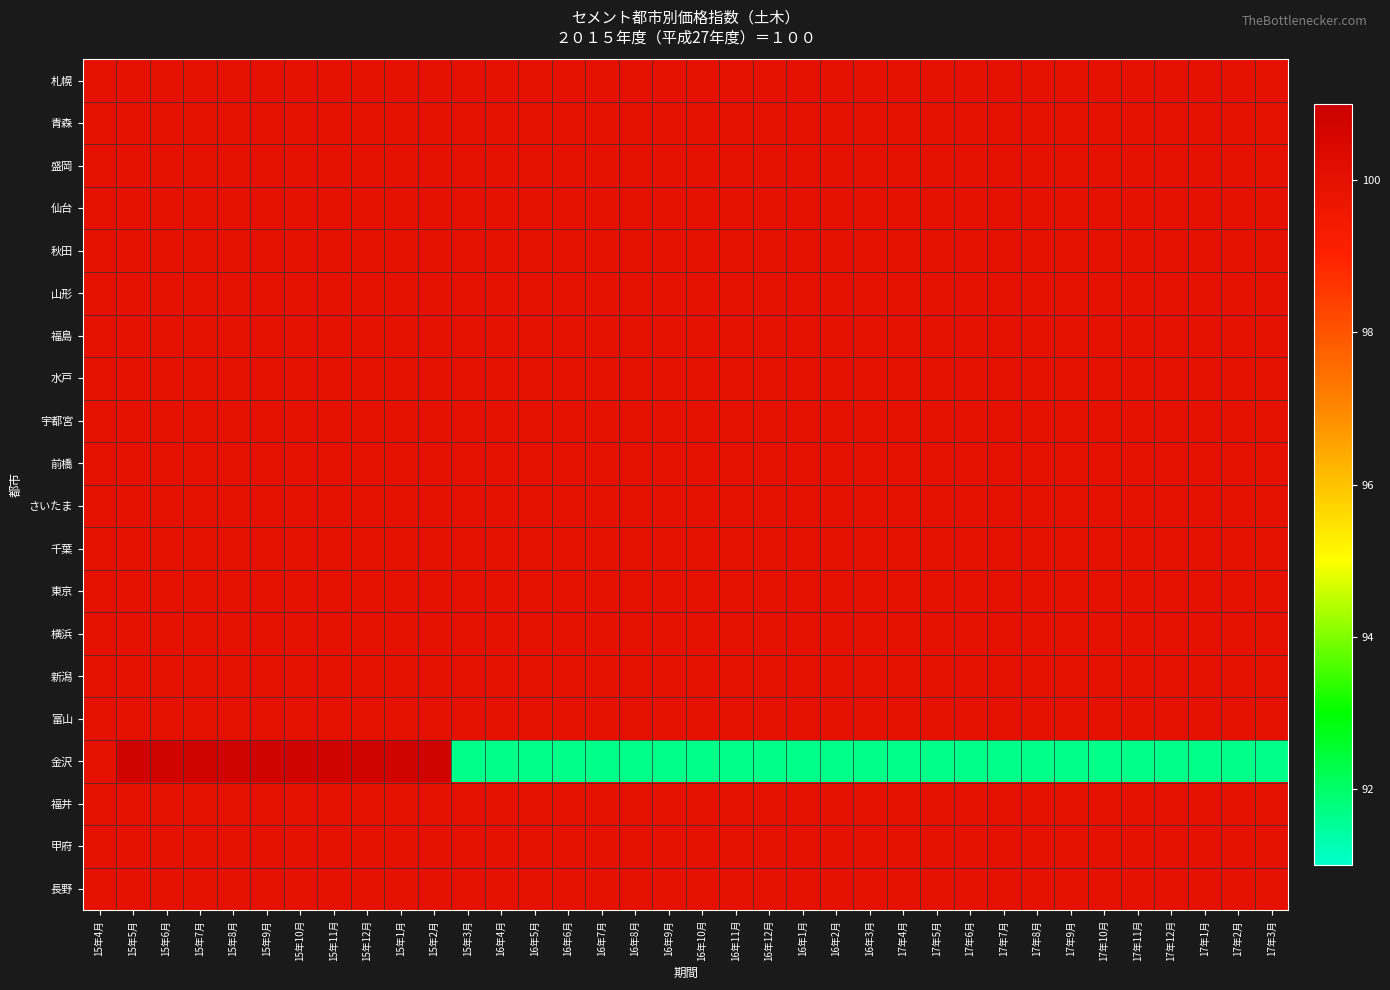

Reading left to right, extract all data points from this chart.

札幌: 15年4月=100.0	15年5月=100.0	15年6月=100.0	15年7月=100.0	15年8月=100.0	15年9月=100.0	15年10月=100.0	15年11月=100.0	15年12月=100.0	15年1月=100.0	15年2月=100.0	15年3月=100.0	16年4月=100.0	16年5月=100.0	16年6月=100.0	16年7月=100.0	16年8月=100.0	16年9月=100.0	16年10月=100.0	16年11月=100.0	16年12月=100.0	16年1月=100.0	16年2月=100.0	16年3月=100.0	17年4月=100.0	17年5月=100.0	17年6月=100.0	17年7月=100.0	17年8月=100.0	17年9月=100.0	17年10月=100.0	17年11月=100.0	17年12月=100.0	17年1月=100.0	17年2月=100.0	17年3月=100.0
青森: 15年4月=100.0	15年5月=100.0	15年6月=100.0	15年7月=100.0	15年8月=100.0	15年9月=100.0	15年10月=100.0	15年11月=100.0	15年12月=100.0	15年1月=100.0	15年2月=100.0	15年3月=100.0	16年4月=100.0	16年5月=100.0	16年6月=100.0	16年7月=100.0	16年8月=100.0	16年9月=100.0	16年10月=100.0	16年11月=100.0	16年12月=100.0	16年1月=100.0	16年2月=100.0	16年3月=100.0	17年4月=100.0	17年5月=100.0	17年6月=100.0	17年7月=100.0	17年8月=100.0	17年9月=100.0	17年10月=100.0	17年11月=100.0	17年12月=100.0	17年1月=100.0	17年2月=100.0	17年3月=100.0
盛岡: 15年4月=100.0	15年5月=100.0	15年6月=100.0	15年7月=100.0	15年8月=100.0	15年9月=100.0	15年10月=100.0	15年11月=100.0	15年12月=100.0	15年1月=100.0	15年2月=100.0	15年3月=100.0	16年4月=100.0	16年5月=100.0	16年6月=100.0	16年7月=100.0	16年8月=100.0	16年9月=100.0	16年10月=100.0	16年11月=100.0	16年12月=100.0	16年1月=100.0	16年2月=100.0	16年3月=100.0	17年4月=100.0	17年5月=100.0	17年6月=100.0	17年7月=100.0	17年8月=100.0	17年9月=100.0	17年10月=100.0	17年11月=100.0	17年12月=100.0	17年1月=100.0	17年2月=100.0	17年3月=100.0
仙台: 15年4月=100.0	15年5月=100.0	15年6月=100.0	15年7月=100.0	15年8月=100.0	15年9月=100.0	15年10月=100.0	15年11月=100.0	15年12月=100.0	15年1月=100.0	15年2月=100.0	15年3月=100.0	16年4月=100.0	16年5月=100.0	16年6月=100.0	16年7月=100.0	16年8月=100.0	16年9月=100.0	16年10月=100.0	16年11月=100.0	16年12月=100.0	16年1月=100.0	16年2月=100.0	16年3月=100.0	17年4月=100.0	17年5月=100.0	17年6月=100.0	17年7月=100.0	17年8月=100.0	17年9月=100.0	17年10月=100.0	17年11月=100.0	17年12月=100.0	17年1月=100.0	17年2月=100.0	17年3月=100.0
秋田: 15年4月=100.0	15年5月=100.0	15年6月=100.0	15年7月=100.0	15年8月=100.0	15年9月=100.0	15年10月=100.0	15年11月=100.0	15年12月=100.0	15年1月=100.0	15年2月=100.0	15年3月=100.0	16年4月=100.0	16年5月=100.0	16年6月=100.0	16年7月=100.0	16年8月=100.0	16年9月=100.0	16年10月=100.0	16年11月=100.0	16年12月=100.0	16年1月=100.0	16年2月=100.0	16年3月=100.0	17年4月=100.0	17年5月=100.0	17年6月=100.0	17年7月=100.0	17年8月=100.0	17年9月=100.0	17年10月=100.0	17年11月=100.0	17年12月=100.0	17年1月=100.0	17年2月=100.0	17年3月=100.0
山形: 15年4月=100.0	15年5月=100.0	15年6月=100.0	15年7月=100.0	15年8月=100.0	15年9月=100.0	15年10月=100.0	15年11月=100.0	15年12月=100.0	15年1月=100.0	15年2月=100.0	15年3月=100.0	16年4月=100.0	16年5月=100.0	16年6月=100.0	16年7月=100.0	16年8月=100.0	16年9月=100.0	16年10月=100.0	16年11月=100.0	16年12月=100.0	16年1月=100.0	16年2月=100.0	16年3月=100.0	17年4月=100.0	17年5月=100.0	17年6月=100.0	17年7月=100.0	17年8月=100.0	17年9月=100.0	17年10月=100.0	17年11月=100.0	17年12月=100.0	17年1月=100.0	17年2月=100.0	17年3月=100.0
福島: 15年4月=100.0	15年5月=100.0	15年6月=100.0	15年7月=100.0	15年8月=100.0	15年9月=100.0	15年10月=100.0	15年11月=100.0	15年12月=100.0	15年1月=100.0	15年2月=100.0	15年3月=100.0	16年4月=100.0	16年5月=100.0	16年6月=100.0	16年7月=100.0	16年8月=100.0	16年9月=100.0	16年10月=100.0	16年11月=100.0	16年12月=100.0	16年1月=100.0	16年2月=100.0	16年3月=100.0	17年4月=100.0	17年5月=100.0	17年6月=100.0	17年7月=100.0	17年8月=100.0	17年9月=100.0	17年10月=100.0	17年11月=100.0	17年12月=100.0	17年1月=100.0	17年2月=100.0	17年3月=100.0
水戸: 15年4月=100.0	15年5月=100.0	15年6月=100.0	15年7月=100.0	15年8月=100.0	15年9月=100.0	15年10月=100.0	15年11月=100.0	15年12月=100.0	15年1月=100.0	15年2月=100.0	15年3月=100.0	16年4月=100.0	16年5月=100.0	16年6月=100.0	16年7月=100.0	16年8月=100.0	16年9月=100.0	16年10月=100.0	16年11月=100.0	16年12月=100.0	16年1月=100.0	16年2月=100.0	16年3月=100.0	17年4月=100.0	17年5月=100.0	17年6月=100.0	17年7月=100.0	17年8月=100.0	17年9月=100.0	17年10月=100.0	17年11月=100.0	17年12月=100.0	17年1月=100.0	17年2月=100.0	17年3月=100.0
宇都宮: 15年4月=100.0	15年5月=100.0	15年6月=100.0	15年7月=100.0	15年8月=100.0	15年9月=100.0	15年10月=100.0	15年11月=100.0	15年12月=100.0	15年1月=100.0	15年2月=100.0	15年3月=100.0	16年4月=100.0	16年5月=100.0	16年6月=100.0	16年7月=100.0	16年8月=100.0	16年9月=100.0	16年10月=100.0	16年11月=100.0	16年12月=100.0	16年1月=100.0	16年2月=100.0	16年3月=100.0	17年4月=100.0	17年5月=100.0	17年6月=100.0	17年7月=100.0	17年8月=100.0	17年9月=100.0	17年10月=100.0	17年11月=100.0	17年12月=100.0	17年1月=100.0	17年2月=100.0	17年3月=100.0
前橋: 15年4月=100.0	15年5月=100.0	15年6月=100.0	15年7月=100.0	15年8月=100.0	15年9月=100.0	15年10月=100.0	15年11月=100.0	15年12月=100.0	15年1月=100.0	15年2月=100.0	15年3月=100.0	16年4月=100.0	16年5月=100.0	16年6月=100.0	16年7月=100.0	16年8月=100.0	16年9月=100.0	16年10月=100.0	16年11月=100.0	16年12月=100.0	16年1月=100.0	16年2月=100.0	16年3月=100.0	17年4月=100.0	17年5月=100.0	17年6月=100.0	17年7月=100.0	17年8月=100.0	17年9月=100.0	17年10月=100.0	17年11月=100.0	17年12月=100.0	17年1月=100.0	17年2月=100.0	17年3月=100.0
さいたま: 15年4月=100.0	15年5月=100.0	15年6月=100.0	15年7月=100.0	15年8月=100.0	15年9月=100.0	15年10月=100.0	15年11月=100.0	15年12月=100.0	15年1月=100.0	15年2月=100.0	15年3月=100.0	16年4月=100.0	16年5月=100.0	16年6月=100.0	16年7月=100.0	16年8月=100.0	16年9月=100.0	16年10月=100.0	16年11月=100.0	16年12月=100.0	16年1月=100.0	16年2月=100.0	16年3月=100.0	17年4月=100.0	17年5月=100.0	17年6月=100.0	17年7月=100.0	17年8月=100.0	17年9月=100.0	17年10月=100.0	17年11月=100.0	17年12月=100.0	17年1月=100.0	17年2月=100.0	17年3月=100.0
千葉: 15年4月=100.0	15年5月=100.0	15年6月=100.0	15年7月=100.0	15年8月=100.0	15年9月=100.0	15年10月=100.0	15年11月=100.0	15年12月=100.0	15年1月=100.0	15年2月=100.0	15年3月=100.0	16年4月=100.0	16年5月=100.0	16年6月=100.0	16年7月=100.0	16年8月=100.0	16年9月=100.0	16年10月=100.0	16年11月=100.0	16年12月=100.0	16年1月=100.0	16年2月=100.0	16年3月=100.0	17年4月=100.0	17年5月=100.0	17年6月=100.0	17年7月=100.0	17年8月=100.0	17年9月=100.0	17年10月=100.0	17年11月=100.0	17年12月=100.0	17年1月=100.0	17年2月=100.0	17年3月=100.0
東京: 15年4月=100.0	15年5月=100.0	15年6月=100.0	15年7月=100.0	15年8月=100.0	15年9月=100.0	15年10月=100.0	15年11月=100.0	15年12月=100.0	15年1月=100.0	15年2月=100.0	15年3月=100.0	16年4月=100.0	16年5月=100.0	16年6月=100.0	16年7月=100.0	16年8月=100.0	16年9月=100.0	16年10月=100.0	16年11月=100.0	16年12月=100.0	16年1月=100.0	16年2月=100.0	16年3月=100.0	17年4月=100.0	17年5月=100.0	17年6月=100.0	17年7月=100.0	17年8月=100.0	17年9月=100.0	17年10月=100.0	17年11月=100.0	17年12月=100.0	17年1月=100.0	17年2月=100.0	17年3月=100.0
横浜: 15年4月=100.0	15年5月=100.0	15年6月=100.0	15年7月=100.0	15年8月=100.0	15年9月=100.0	15年10月=100.0	15年11月=100.0	15年12月=100.0	15年1月=100.0	15年2月=100.0	15年3月=100.0	16年4月=100.0	16年5月=100.0	16年6月=100.0	16年7月=100.0	16年8月=100.0	16年9月=100.0	16年10月=100.0	16年11月=100.0	16年12月=100.0	16年1月=100.0	16年2月=100.0	16年3月=100.0	17年4月=100.0	17年5月=100.0	17年6月=100.0	17年7月=100.0	17年8月=100.0	17年9月=100.0	17年10月=100.0	17年11月=100.0	17年12月=100.0	17年1月=100.0	17年2月=100.0	17年3月=100.0
新潟: 15年4月=100.0	15年5月=100.0	15年6月=100.0	15年7月=100.0	15年8月=100.0	15年9月=100.0	15年10月=100.0	15年11月=100.0	15年12月=100.0	15年1月=100.0	15年2月=100.0	15年3月=100.0	16年4月=100.0	16年5月=100.0	16年6月=100.0	16年7月=100.0	16年8月=100.0	16年9月=100.0	16年10月=100.0	16年11月=100.0	16年12月=100.0	16年1月=100.0	16年2月=100.0	16年3月=100.0	17年4月=100.0	17年5月=100.0	17年6月=100.0	17年7月=100.0	17年8月=100.0	17年9月=100.0	17年10月=100.0	17年11月=100.0	17年12月=100.0	17年1月=100.0	17年2月=100.0	17年3月=100.0
富山: 15年4月=100.0	15年5月=100.0	15年6月=100.0	15年7月=100.0	15年8月=100.0	15年9月=100.0	15年10月=100.0	15年11月=100.0	15年12月=100.0	15年1月=100.0	15年2月=100.0	15年3月=100.0	16年4月=100.0	16年5月=100.0	16年6月=100.0	16年7月=100.0	16年8月=100.0	16年9月=100.0	16年10月=100.0	16年11月=100.0	16年12月=100.0	16年1月=100.0	16年2月=100.0	16年3月=100.0	17年4月=100.0	17年5月=100.0	17年6月=100.0	17年7月=100.0	17年8月=100.0	17年9月=100.0	17年10月=100.0	17年11月=100.0	17年12月=100.0	17年1月=100.0	17年2月=100.0	17年3月=100.0
金沢: 15年4月=100.0	15年5月=100.8	15年6月=100.8	15年7月=100.8	15年8月=100.8	15年9月=100.8	15年10月=100.8	15年11月=100.8	15年12月=100.8	15年1月=100.8	15年2月=100.8	15年3月=91.7	16年4月=91.7	16年5月=91.7	16年6月=91.7	16年7月=91.7	16年8月=91.7	16年9月=91.7	16年10月=91.7	16年11月=91.7	16年12月=91.7	16年1月=91.7	16年2月=91.7	16年3月=91.7	17年4月=91.7	17年5月=91.7	17年6月=91.7	17年7月=91.7	17年8月=91.7	17年9月=91.7	17年10月=91.7	17年11月=91.7	17年12月=91.7	17年1月=91.7	17年2月=91.7	17年3月=91.7
福井: 15年4月=100.0	15年5月=100.0	15年6月=100.0	15年7月=100.0	15年8月=100.0	15年9月=100.0	15年10月=100.0	15年11月=100.0	15年12月=100.0	15年1月=100.0	15年2月=100.0	15年3月=100.0	16年4月=100.0	16年5月=100.0	16年6月=100.0	16年7月=100.0	16年8月=100.0	16年9月=100.0	16年10月=100.0	16年11月=100.0	16年12月=100.0	16年1月=100.0	16年2月=100.0	16年3月=100.0	17年4月=100.0	17年5月=100.0	17年6月=100.0	17年7月=100.0	17年8月=100.0	17年9月=100.0	17年10月=100.0	17年11月=100.0	17年12月=100.0	17年1月=100.0	17年2月=100.0	17年3月=100.0
甲府: 15年4月=100.0	15年5月=100.0	15年6月=100.0	15年7月=100.0	15年8月=100.0	15年9月=100.0	15年10月=100.0	15年11月=100.0	15年12月=100.0	15年1月=100.0	15年2月=100.0	15年3月=100.0	16年4月=100.0	16年5月=100.0	16年6月=100.0	16年7月=100.0	16年8月=100.0	16年9月=100.0	16年10月=100.0	16年11月=100.0	16年12月=100.0	16年1月=100.0	16年2月=100.0	16年3月=100.0	17年4月=100.0	17年5月=100.0	17年6月=100.0	17年7月=100.0	17年8月=100.0	17年9月=100.0	17年10月=100.0	17年11月=100.0	17年12月=100.0	17年1月=100.0	17年2月=100.0	17年3月=100.0
長野: 15年4月=100.0	15年5月=100.0	15年6月=100.0	15年7月=100.0	15年8月=100.0	15年9月=100.0	15年10月=100.0	15年11月=100.0	15年12月=100.0	15年1月=100.0	15年2月=100.0	15年3月=100.0	16年4月=100.0	16年5月=100.0	16年6月=100.0	16年7月=100.0	16年8月=100.0	16年9月=100.0	16年10月=100.0	16年11月=100.0	16年12月=100.0	16年1月=100.0	16年2月=100.0	16年3月=100.0	17年4月=100.0	17年5月=100.0	17年6月=100.0	17年7月=100.0	17年8月=100.0	17年9月=100.0	17年10月=100.0	17年11月=100.0	17年12月=100.0	17年1月=100.0	17年2月=100.0	17年3月=100.0